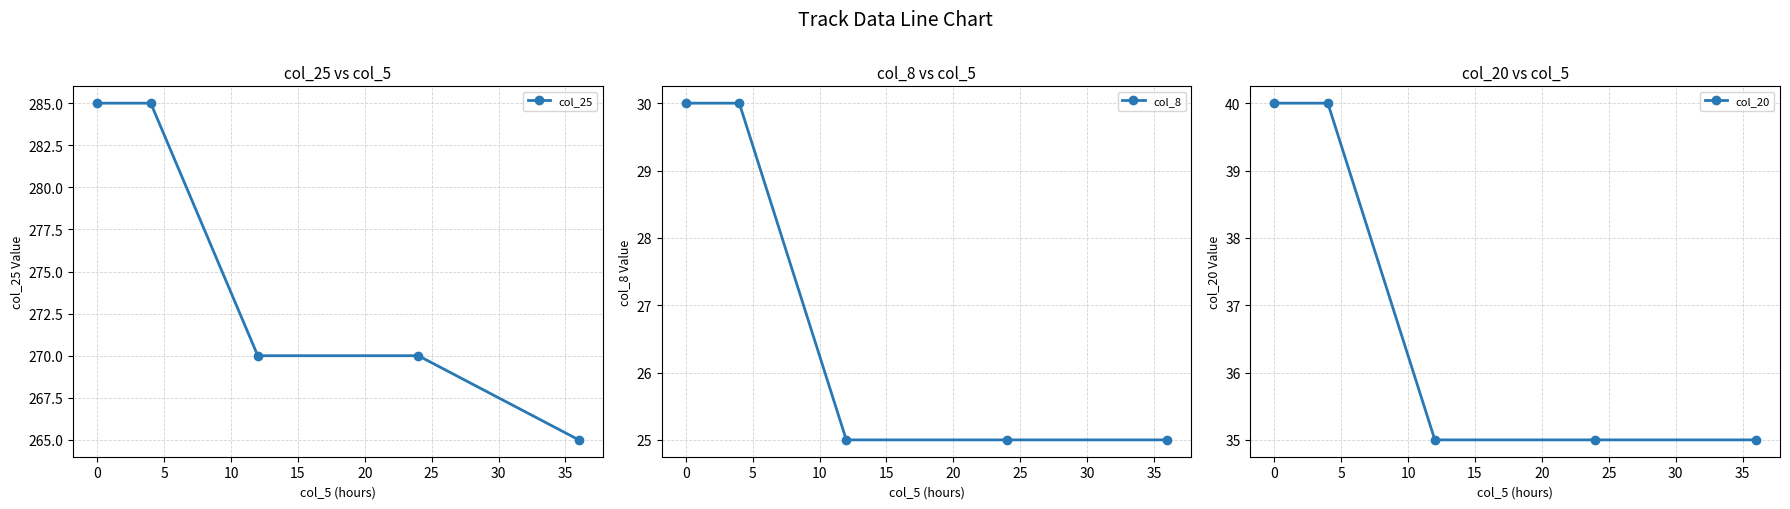

Reading left to right, extract all data points from this chart.

col_25: 285	285	270	270	265
col_8: 30	30	25	25	25
col_20: 40	40	35	35	35